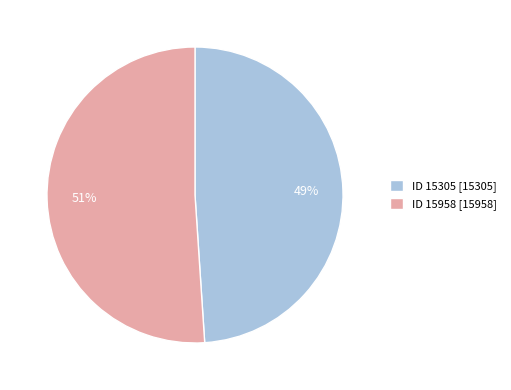

The ID 15305 slice represents 63% of the pie. True or false?

False